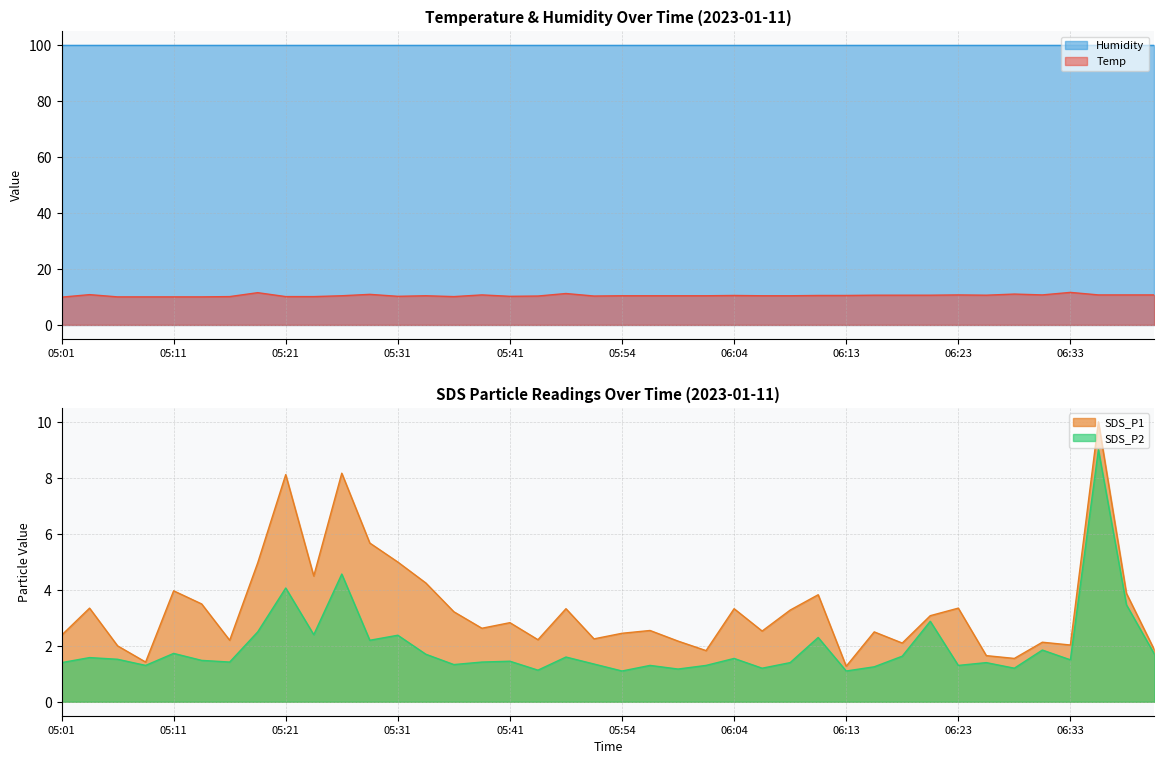

The value of SDS_P2 at 05:31 is 2.4. True or false?

True